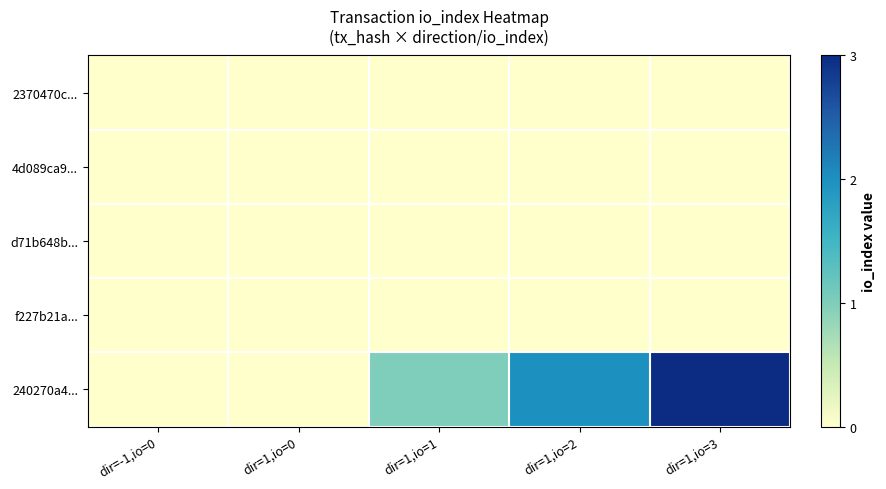

At how many categories does at least one series exceed 1?

2